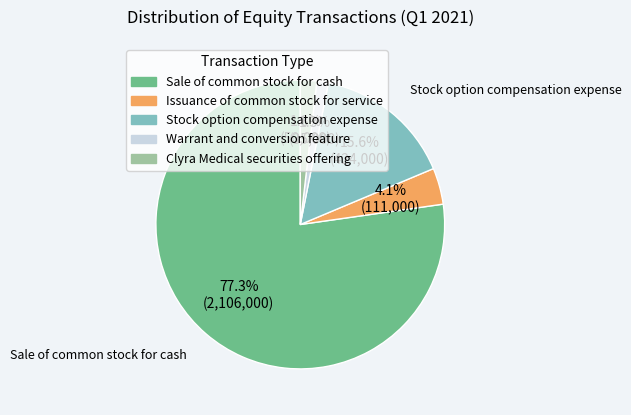

How much of the chart is everything except Clyra Medical securities offering?

98.2%